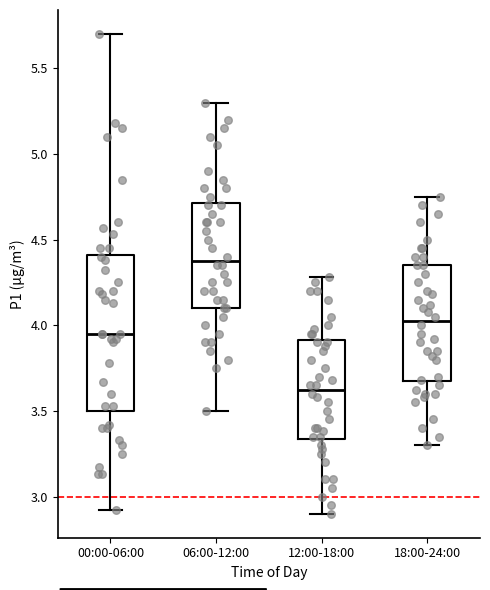

Which box is the tallest, from its lower edge to its upper edge?

00:00-06:00